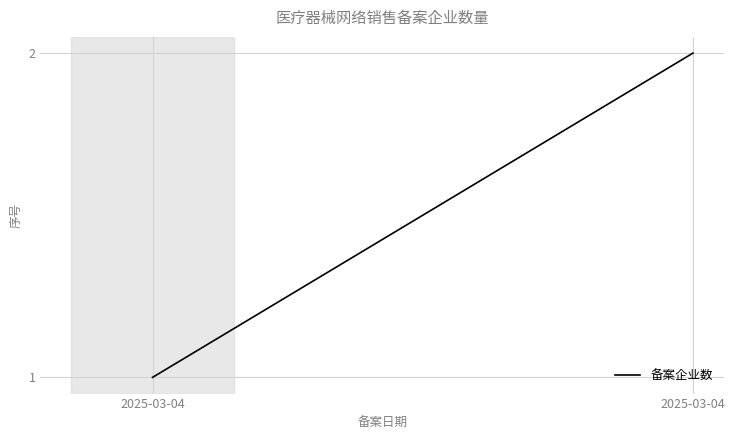

What is the maximum value shown in the chart?

2